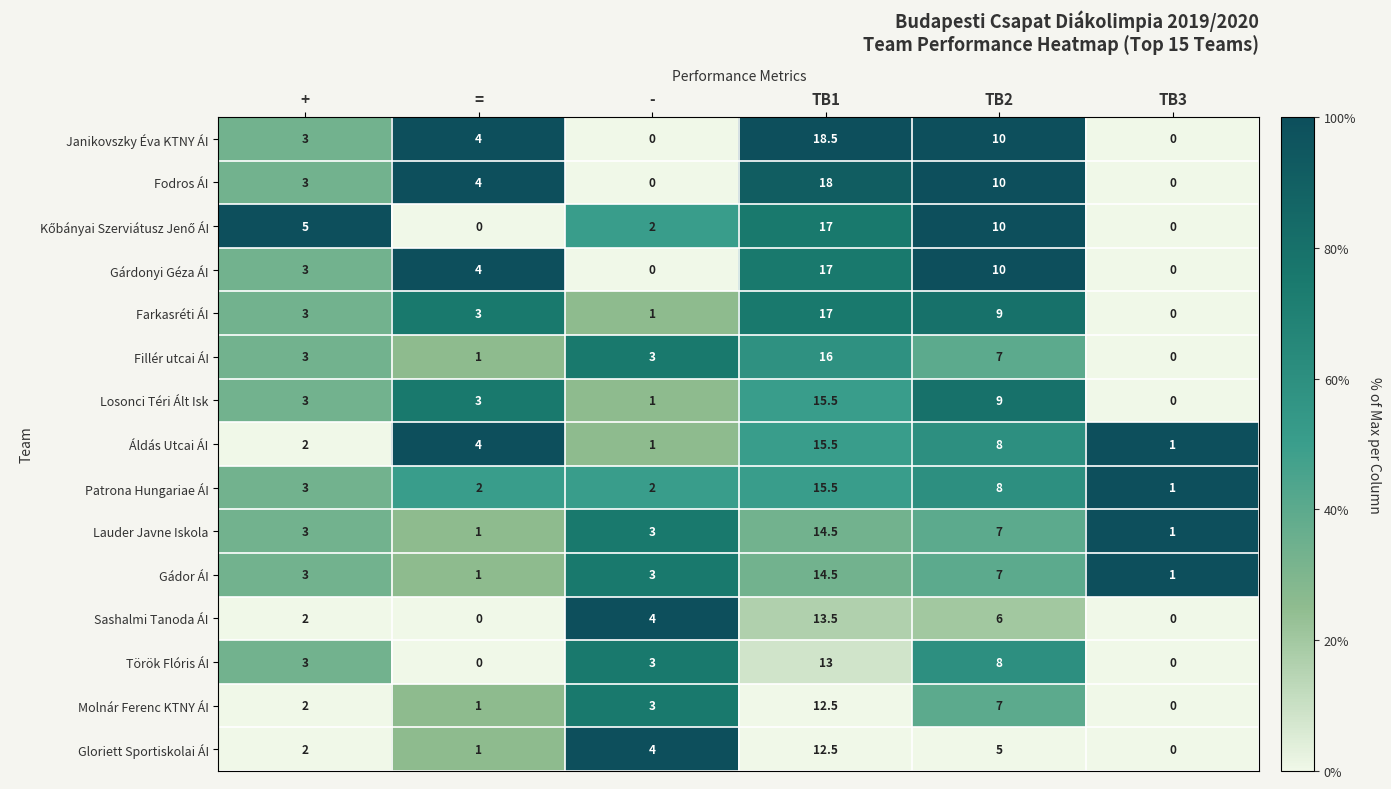

What is the total value across all series at TB3?

4.0